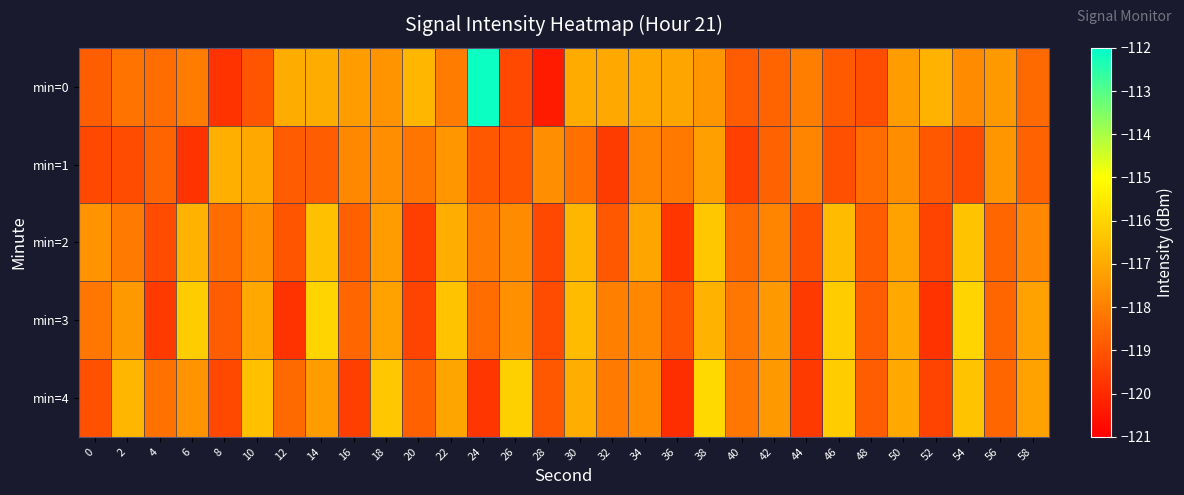

What is the maximum value shown in the chart?

-112.2